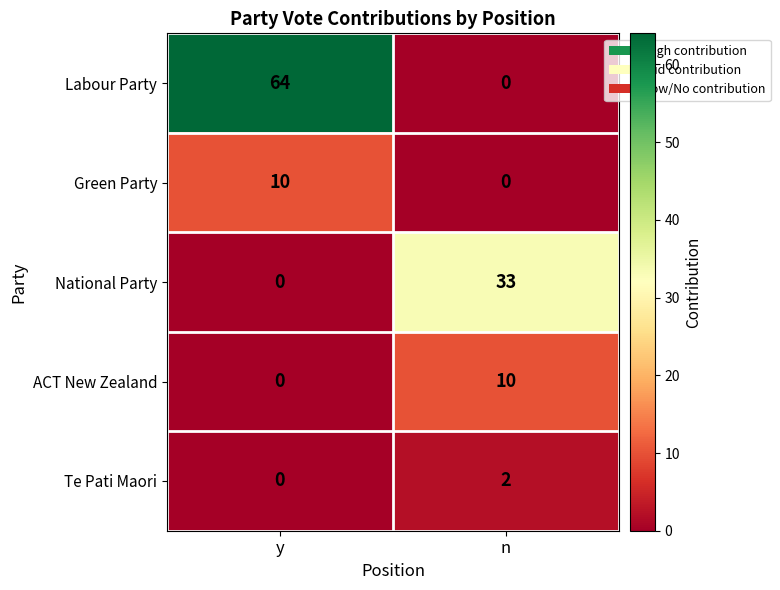

What is the total value across all series at n?

45